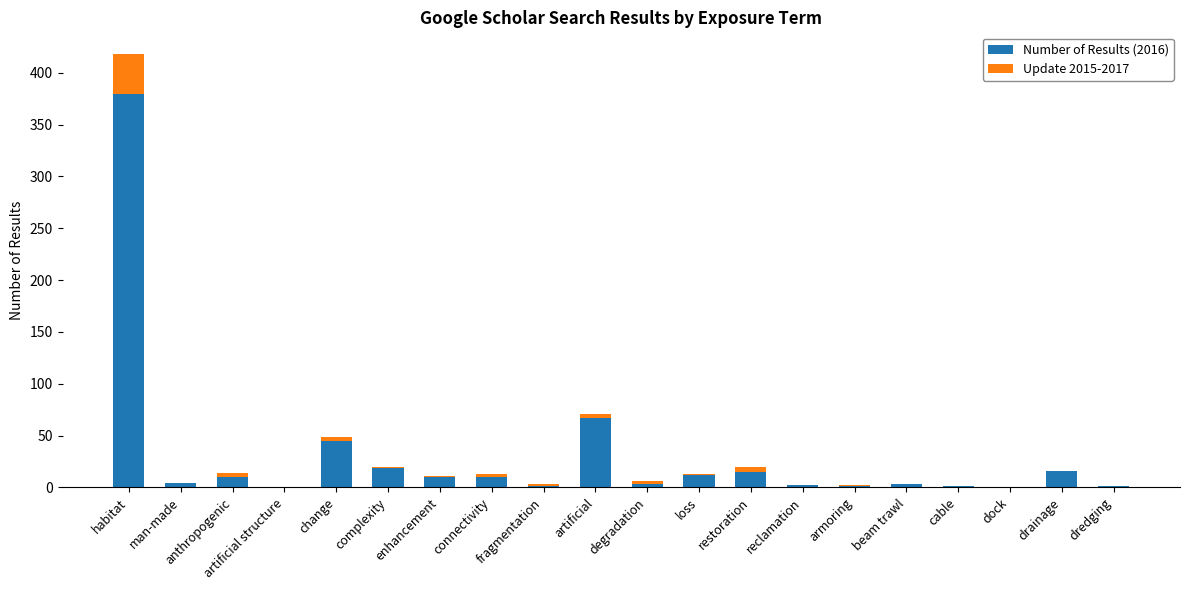

Are the bars grouped side by side (vs. stacked)?

No